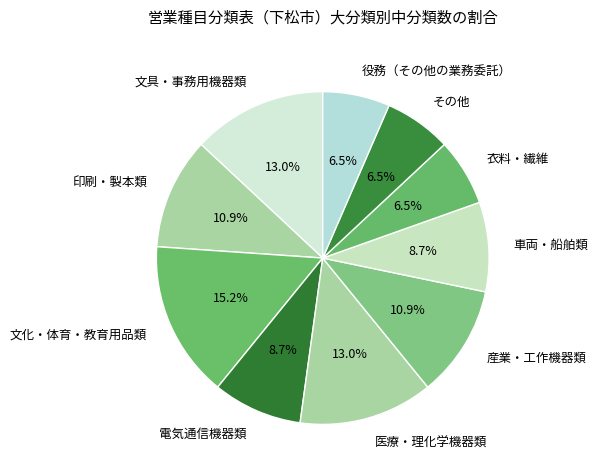

To the nearest percent, what is the average slice percentage?

10%